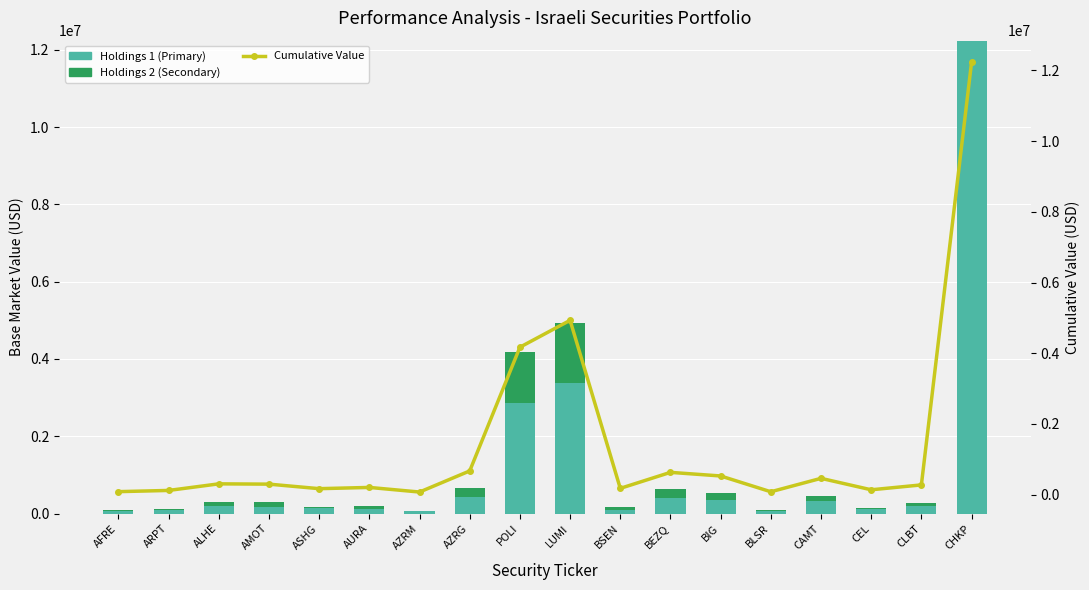

How many data points does each series have?

18